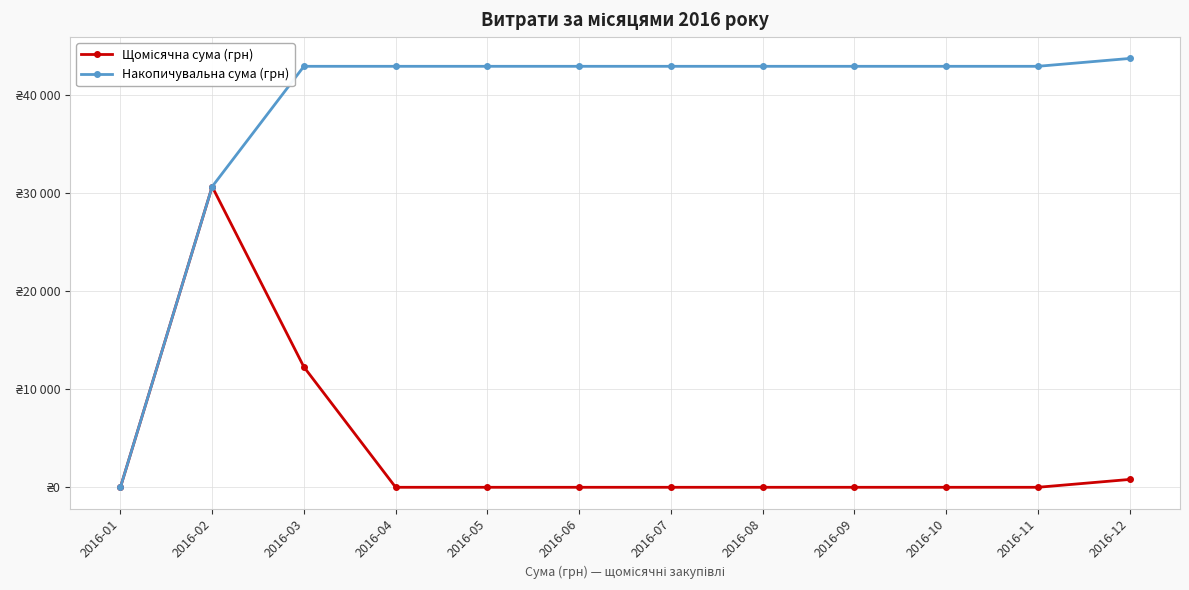

Does the chart have visible grid lines?

Yes